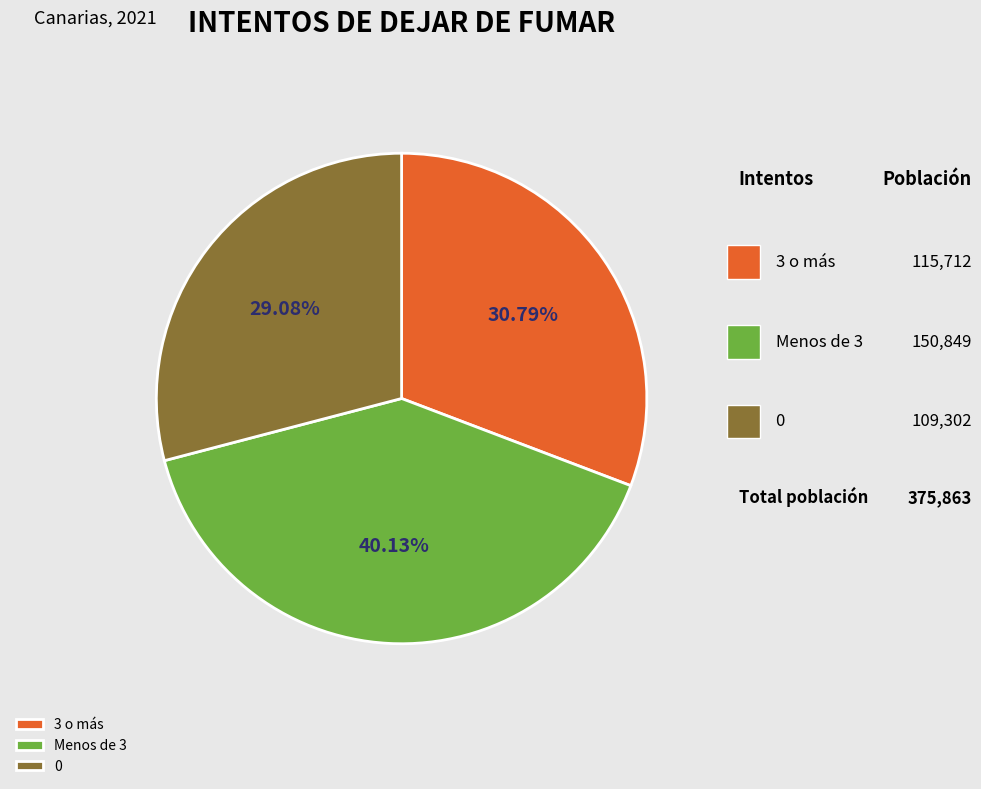

To the nearest percent, what is the combined percentage of 0 and 3 o más?

60%